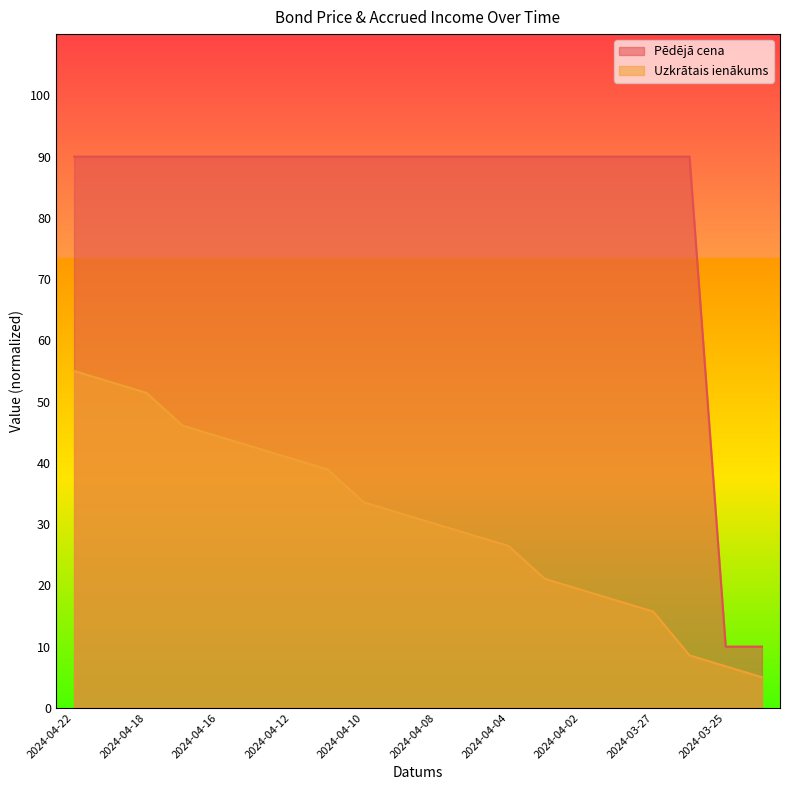

Rank the categories by Uzkrātais ienākums value from highest to lowest.

2024-04-22, 2024-04-19, 2024-04-18, 2024-04-17, 2024-04-16, 2024-04-15, 2024-04-12, 2024-04-11, 2024-04-10, 2024-04-09, 2024-04-08, 2024-04-05, 2024-04-04, 2024-04-03, 2024-04-02, 2024-03-28, 2024-03-27, 2024-03-26, 2024-03-25, 2024-03-22